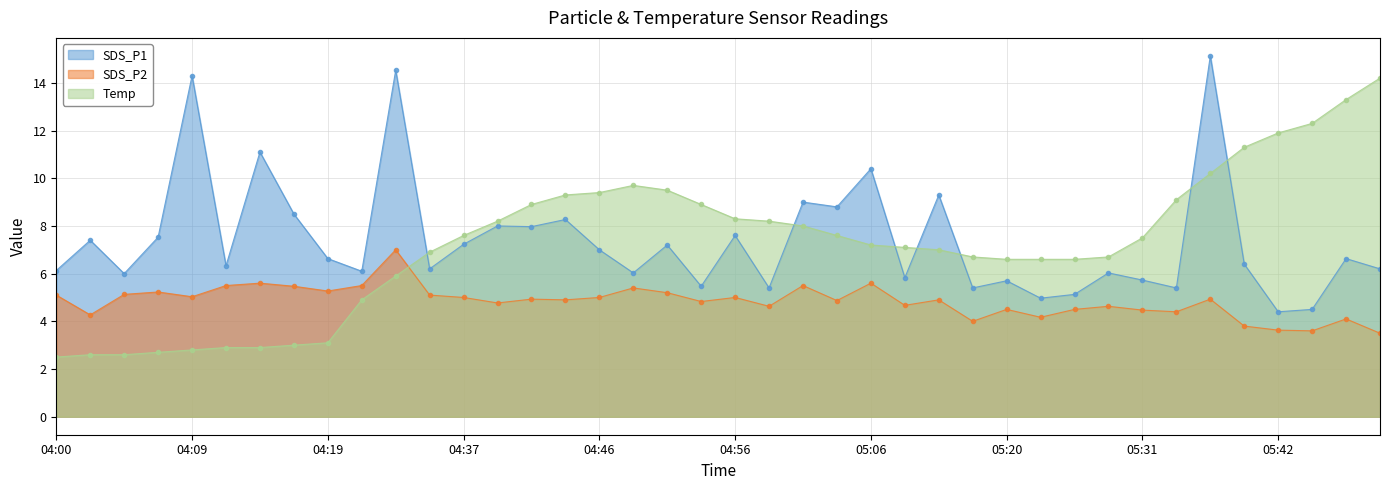

Which category has the highest value across all series?

05:36